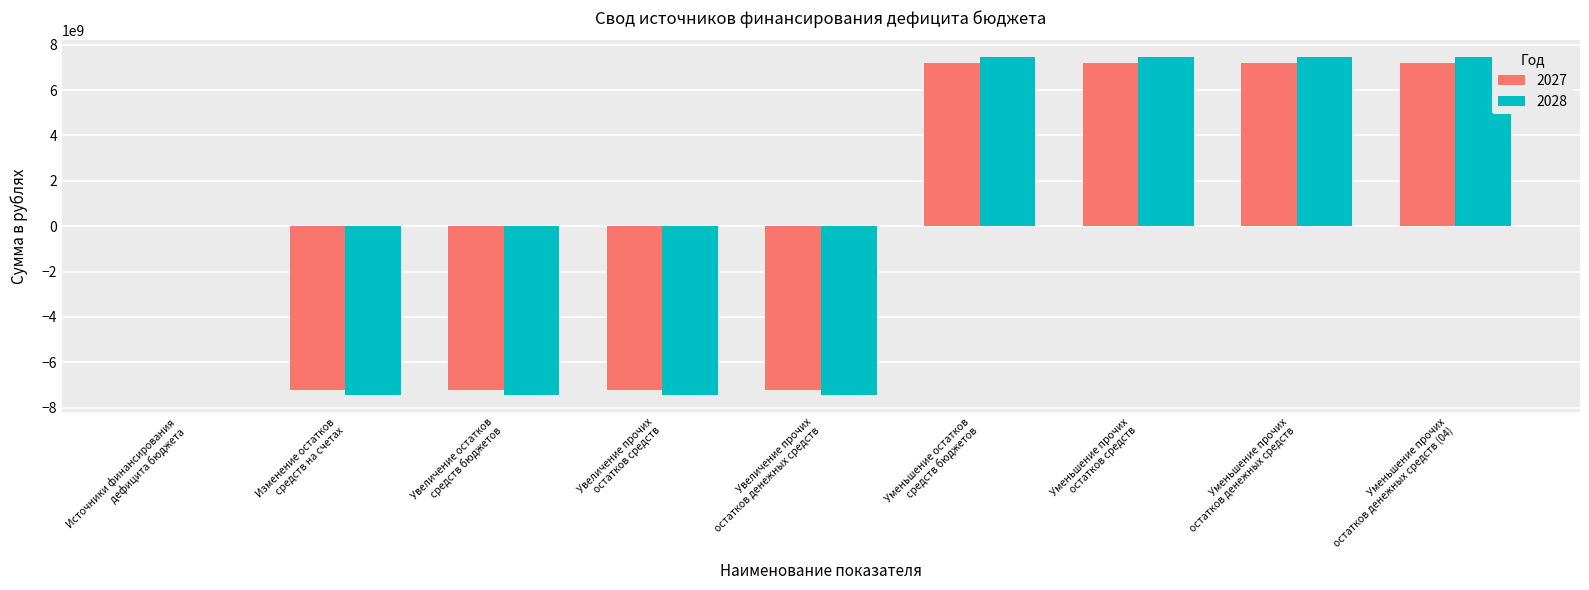

What is the greatest value displayed?

7441655325.1